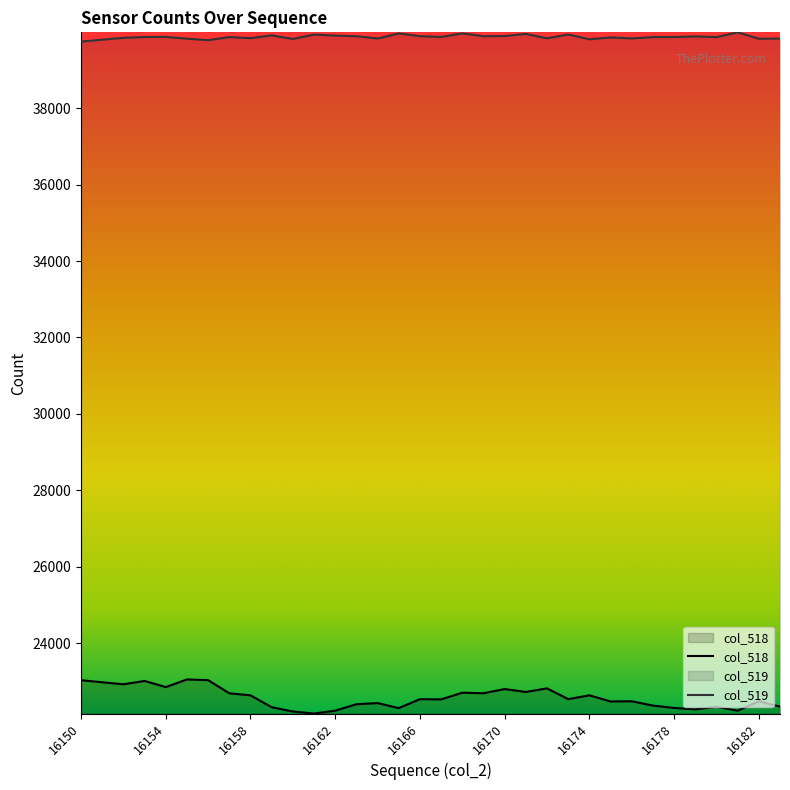

What is the difference between the col_518 values at 16162 and 16154?

617